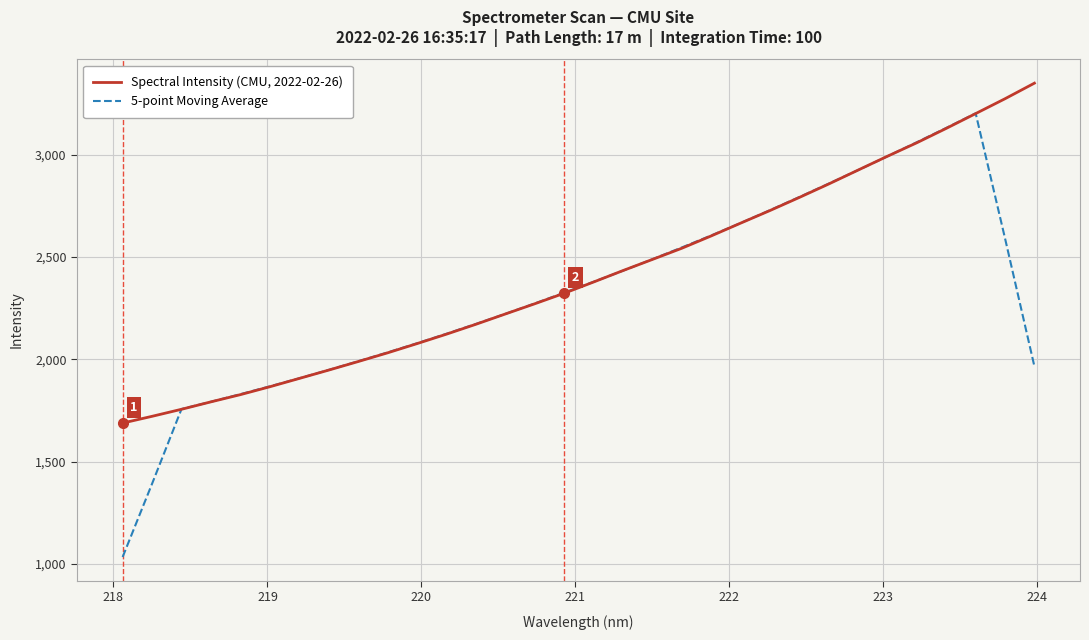

What are all the series names shown in the legend?

Spectral Intensity (CMU, 2022-02-26), 5-point Moving Average